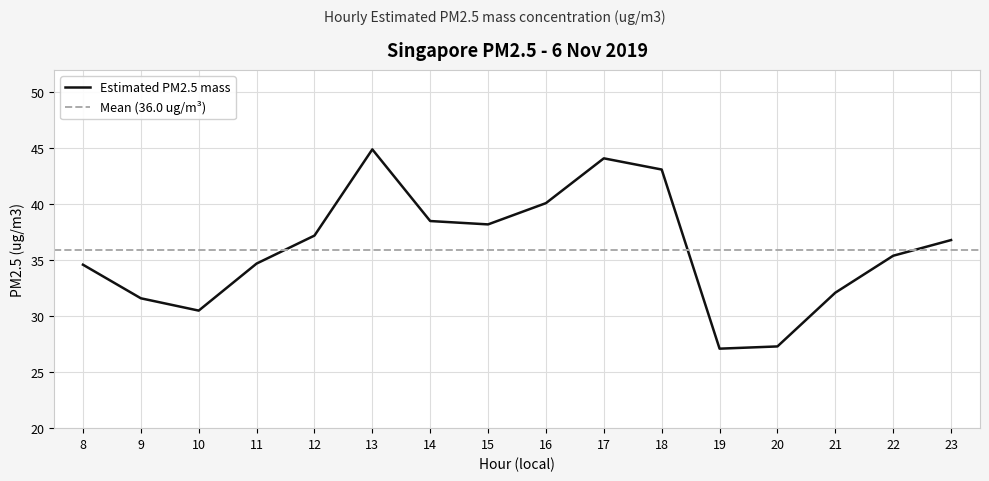

What is the sum of all values?

576.2